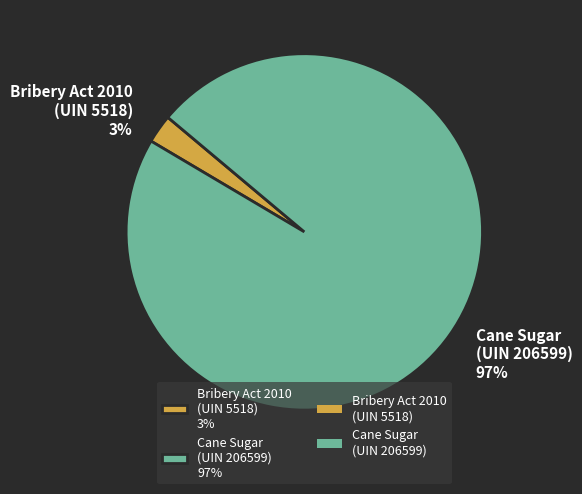

Is it true that Cane Sugar (UIN 206599) 97% is 97% of the pie?

True